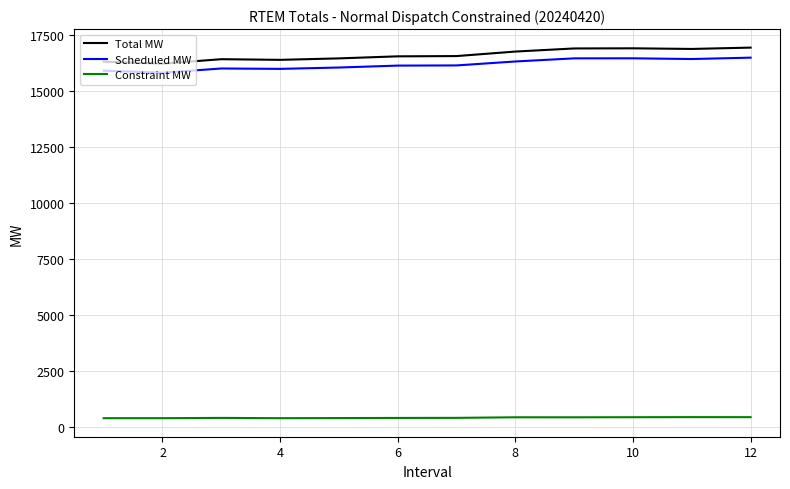

What is the sum of all Total MW values?

199305.8